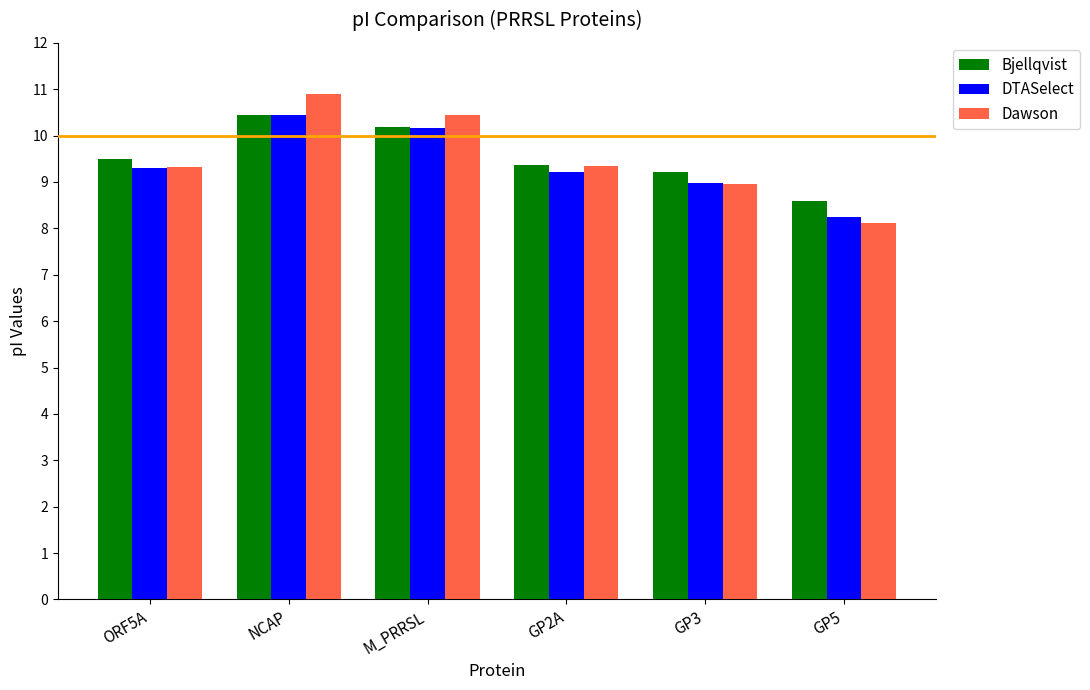

What is the maximum value for Bjellqvist?

10.5